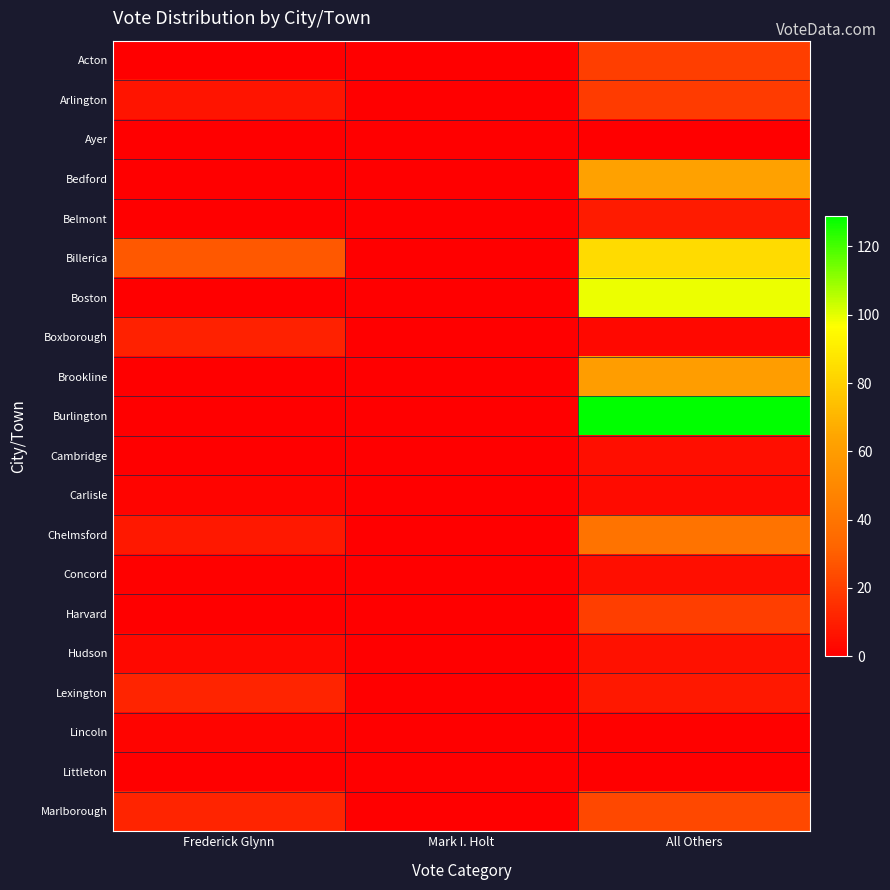

Which series has the largest range (max minus min)?

Burlington